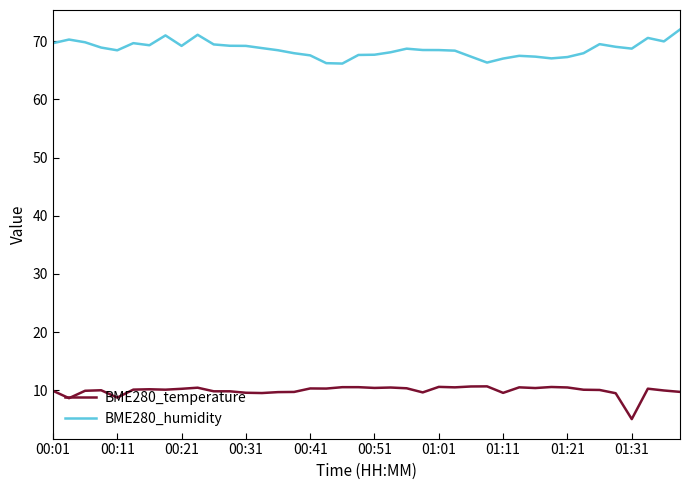

True or false: BME280_temperature and BME280_humidity intersect in this chart.

False